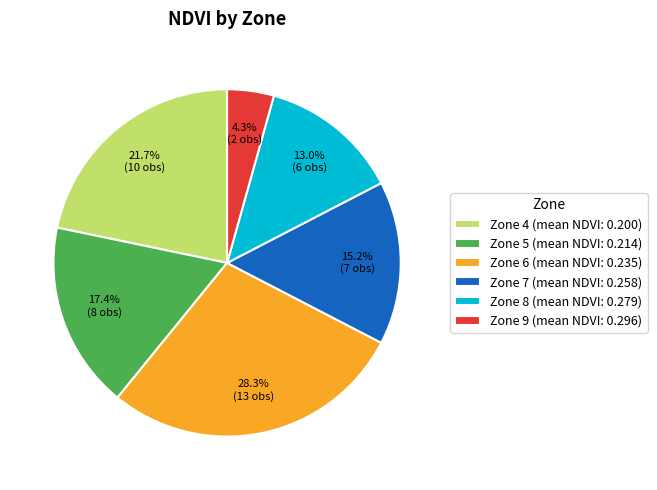

Which slice is the largest?

Zone 6